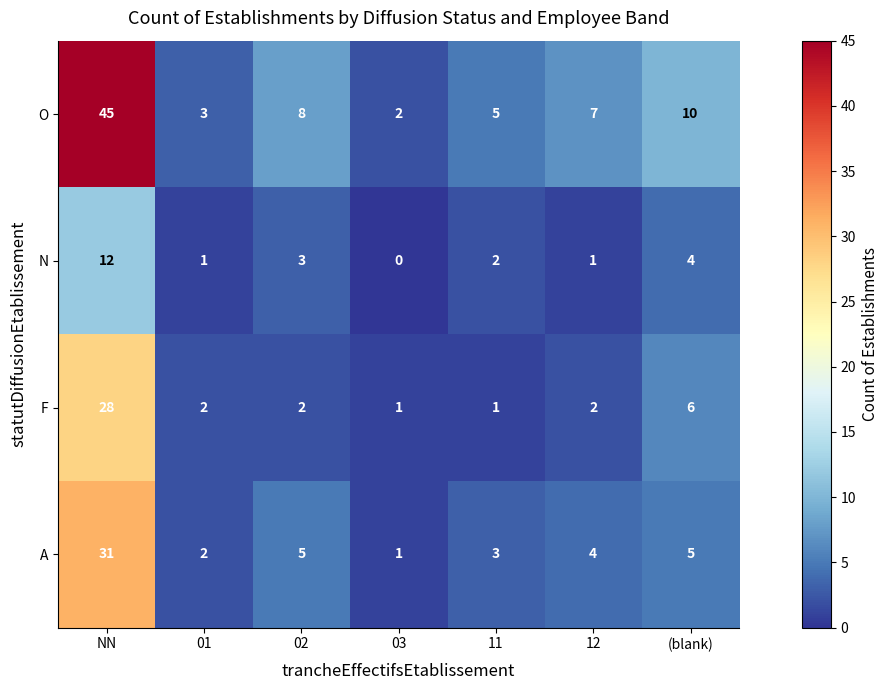

At how many categories does at least one series exceed 4?

5